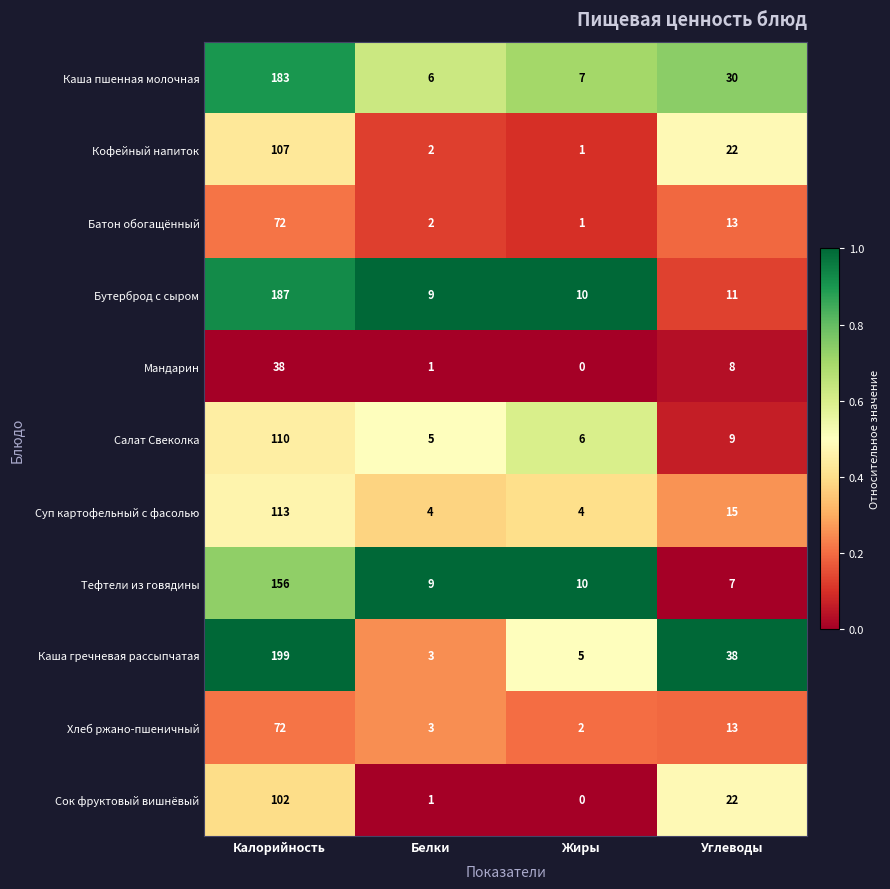

What is the approximate value of Тефтели из говядины at Белки?

9